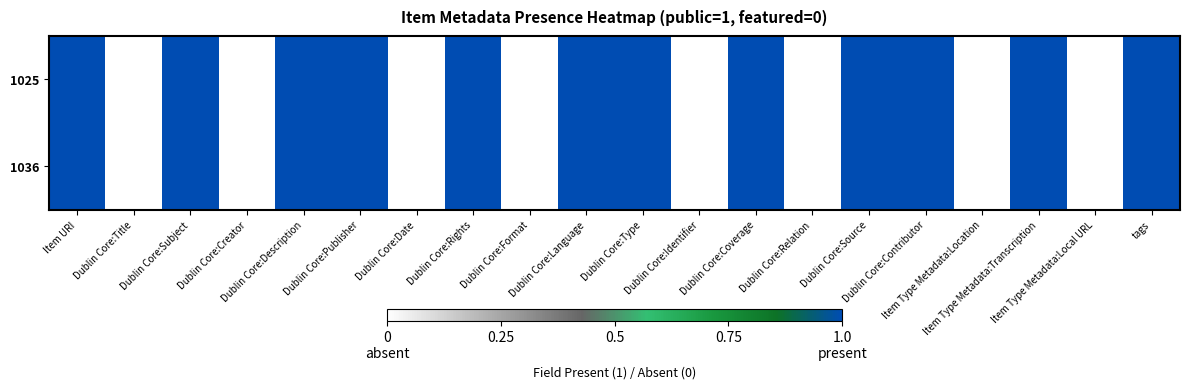

Which series has the largest range (max minus min)?

1025